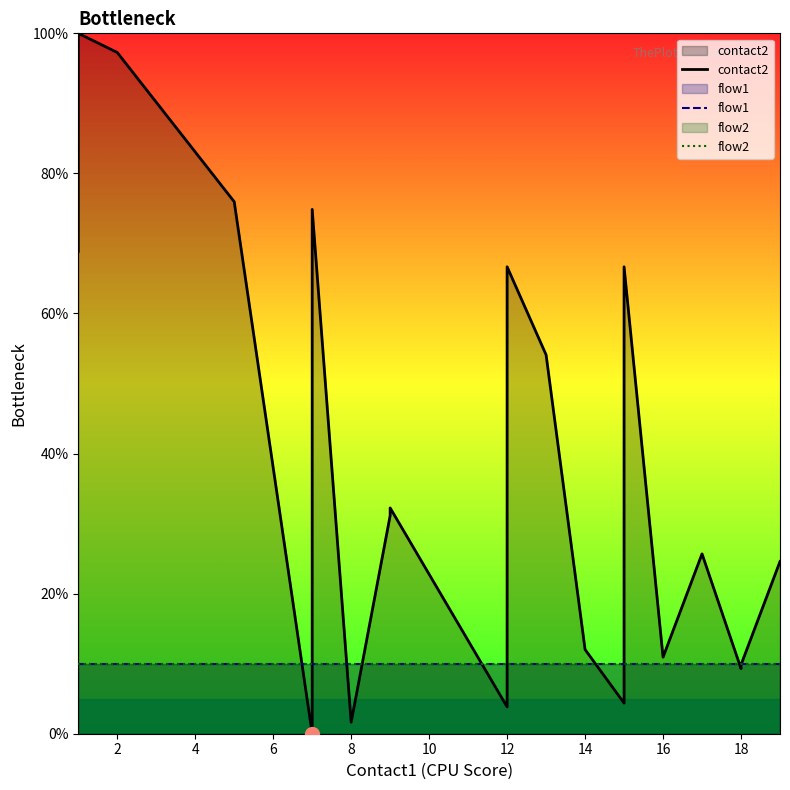

How many lines are shown in the chart?

3